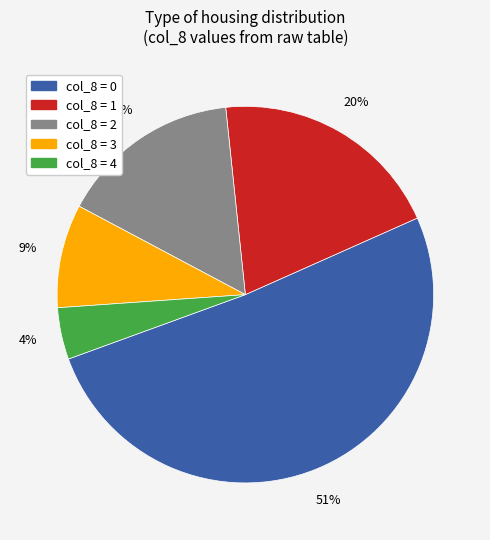

To the nearest percent, what is the average slice percentage?

20%